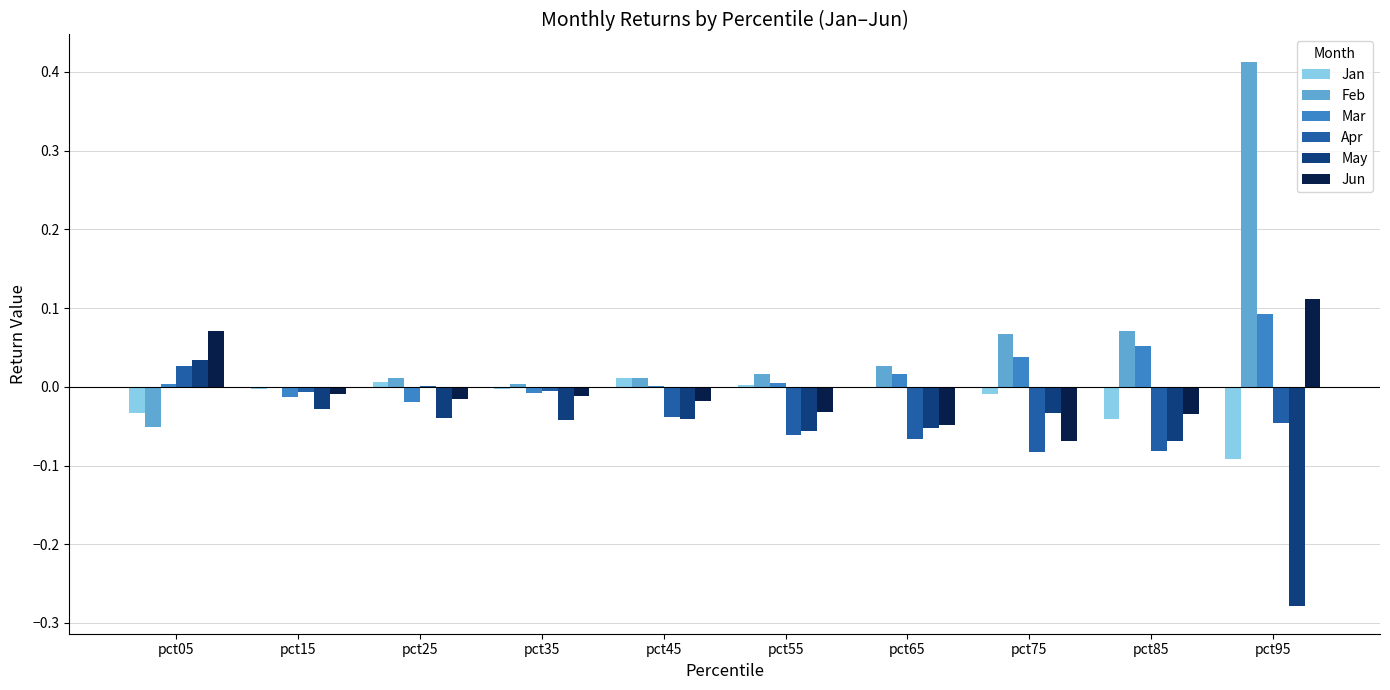

What are all the series names shown in the legend?

Jan, Feb, Mar, Apr, May, Jun